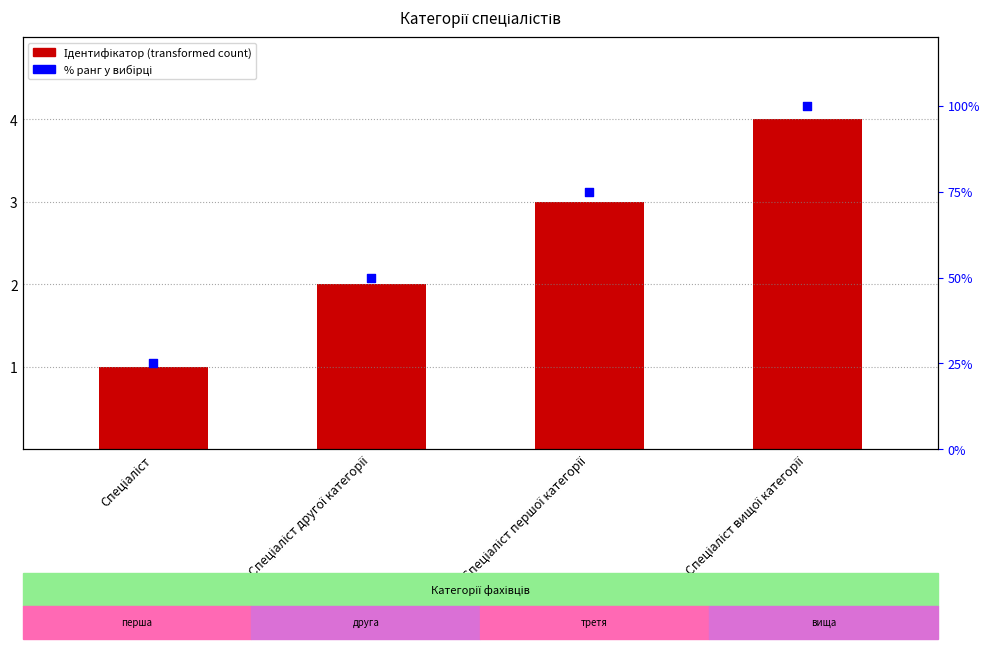

Which series reaches the maximum Y coordinate?

% ранг